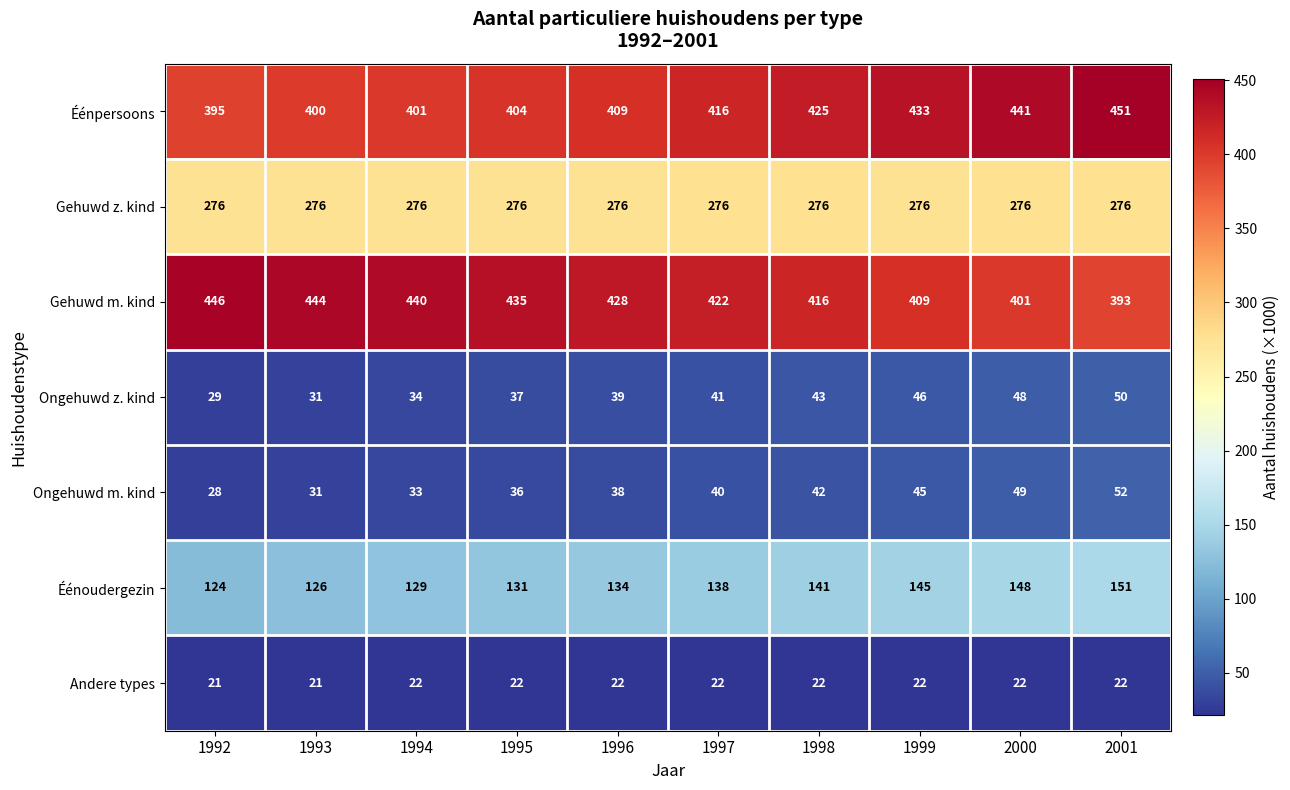

At which label is Éénoudergezin closest to 137?

1997